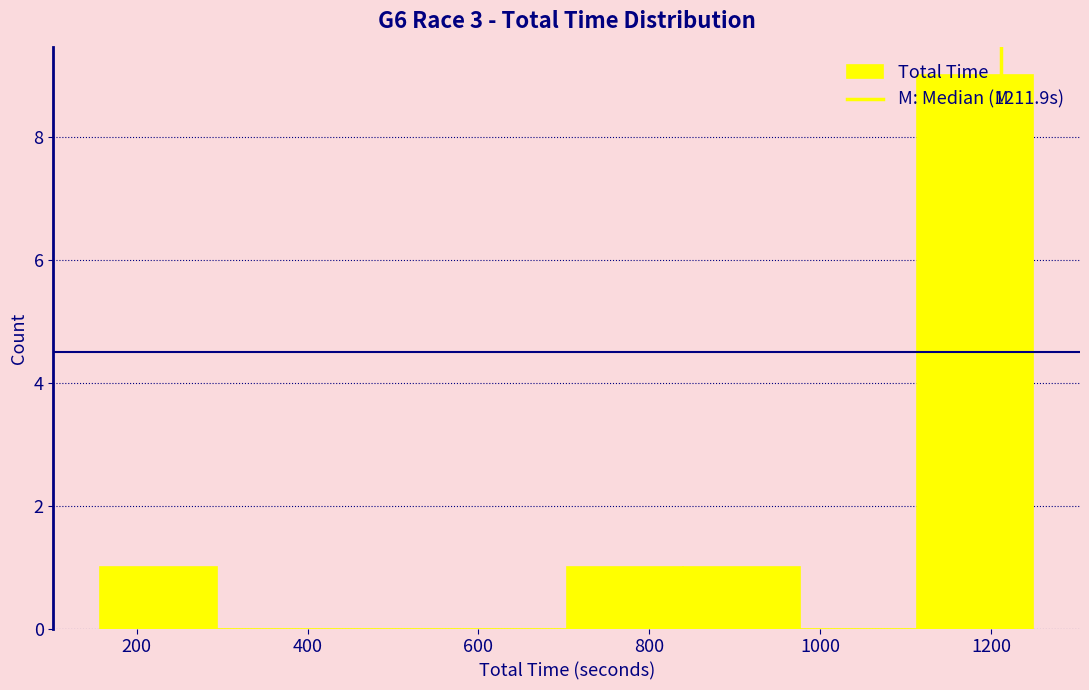

Reading left to right, list every bar in this chart as the range it spans on the x-axis followed by its height. Neither the bar edges nor the heights are printed on the chart, so give them approximately, as read against the axes.

160 to 300: 1
300 to 440: 0
440 to 560: 0
560 to 700: 0
700 to 840: 1
840 to 980: 1
980 to 1120: 0
1120 to 1240: 9